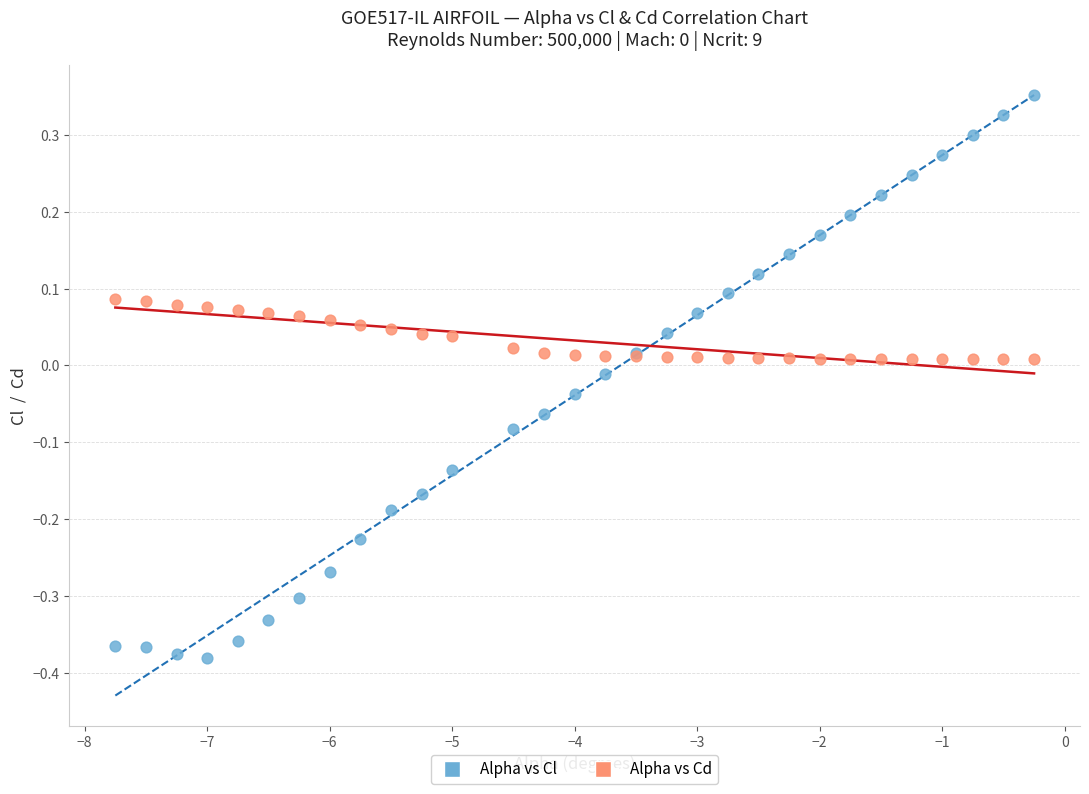

Which series reaches the minimum Y coordinate?

Alpha vs Cl